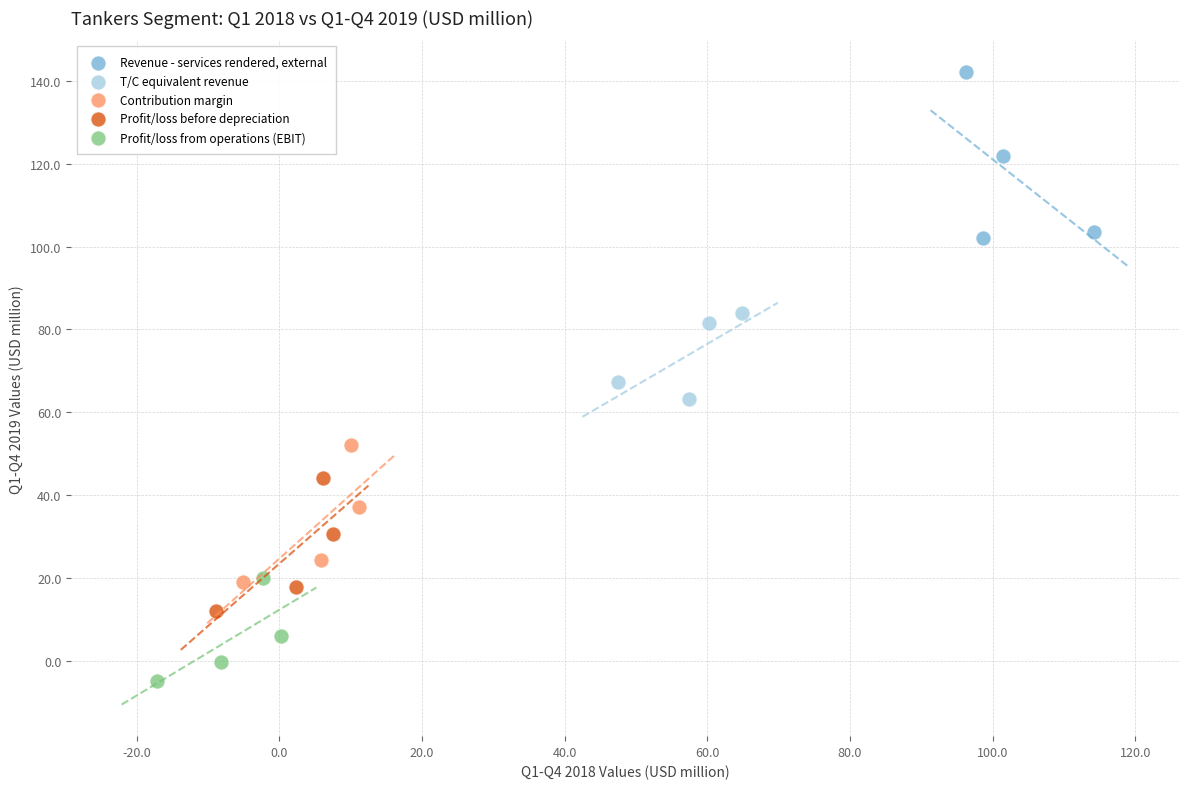

What are all the series names shown in the legend?

Revenue - services rendered, external, T/C equivalent revenue, Contribution margin, Profit/loss before depreciation, Profit/loss from operations (EBIT)